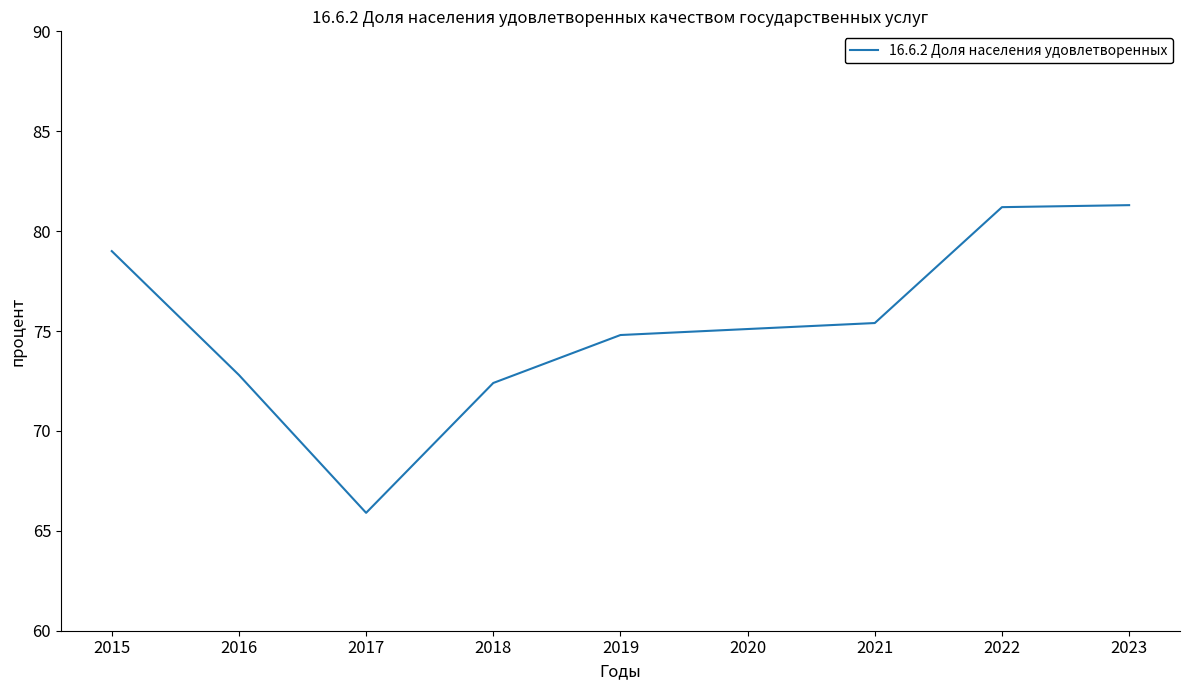

What is the difference between the values at 2016 and 2017?

6.9